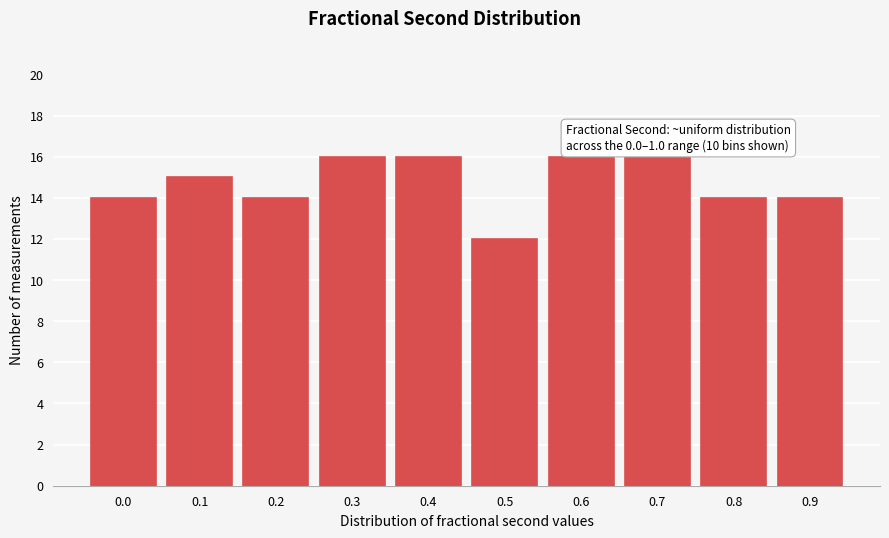

Reading left to right, extract all data points from this chart.

14	15	14	16	16	12	16	16	14	14